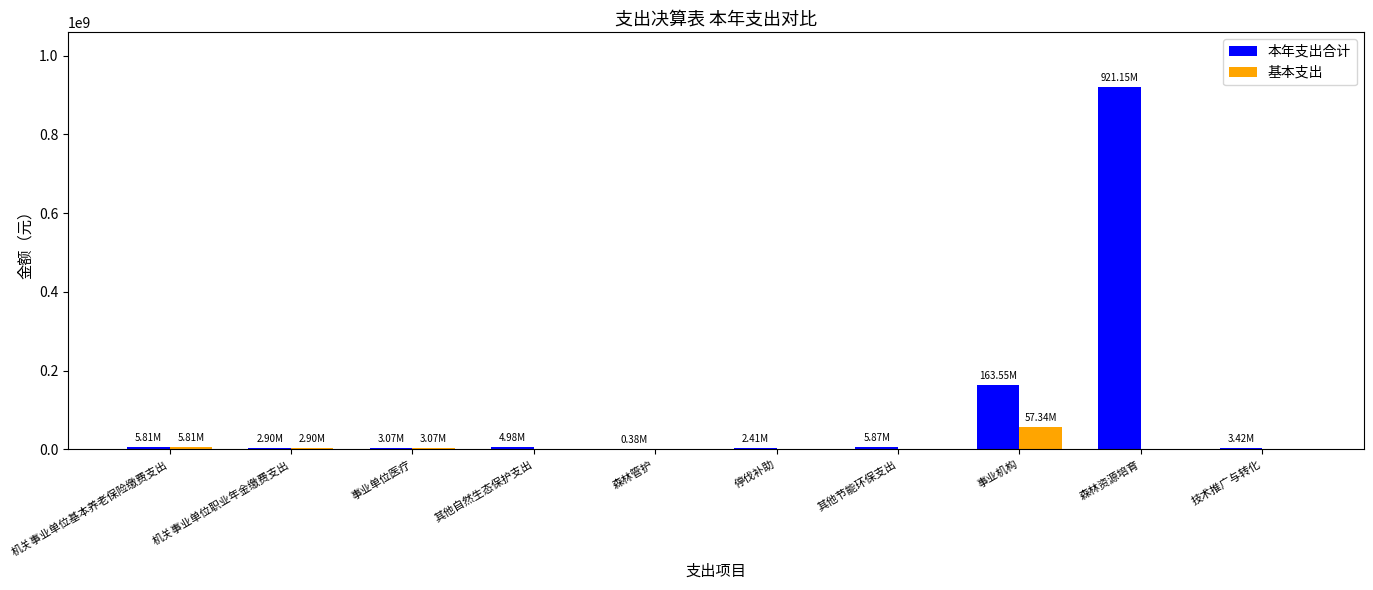

How many groups of bars are there?

10